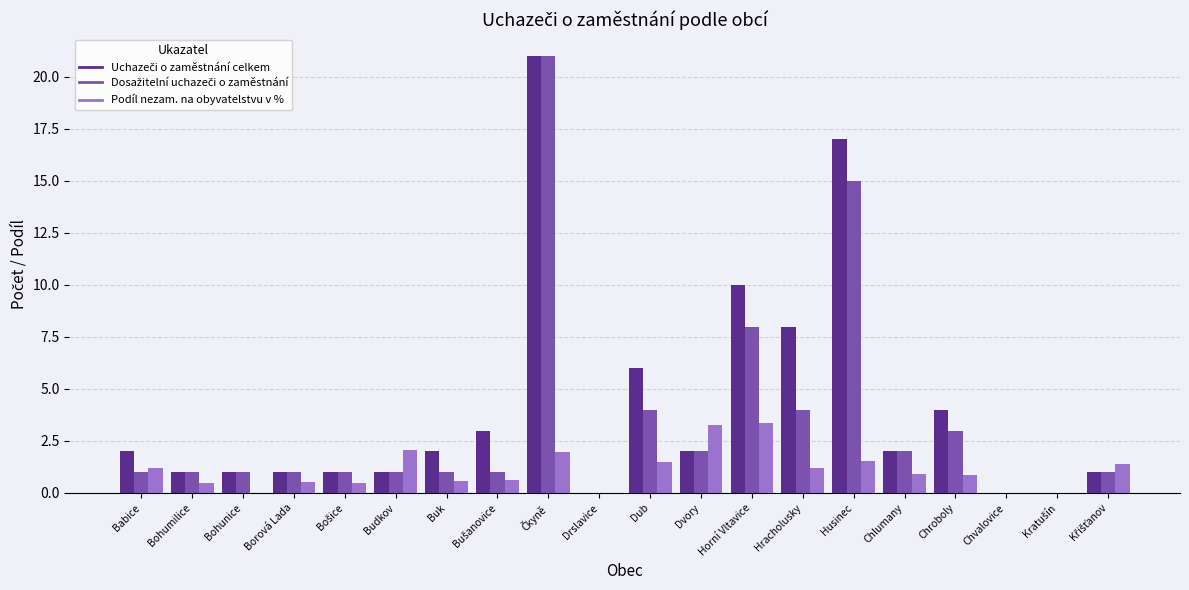

What is the maximum value shown in the chart?

21.0